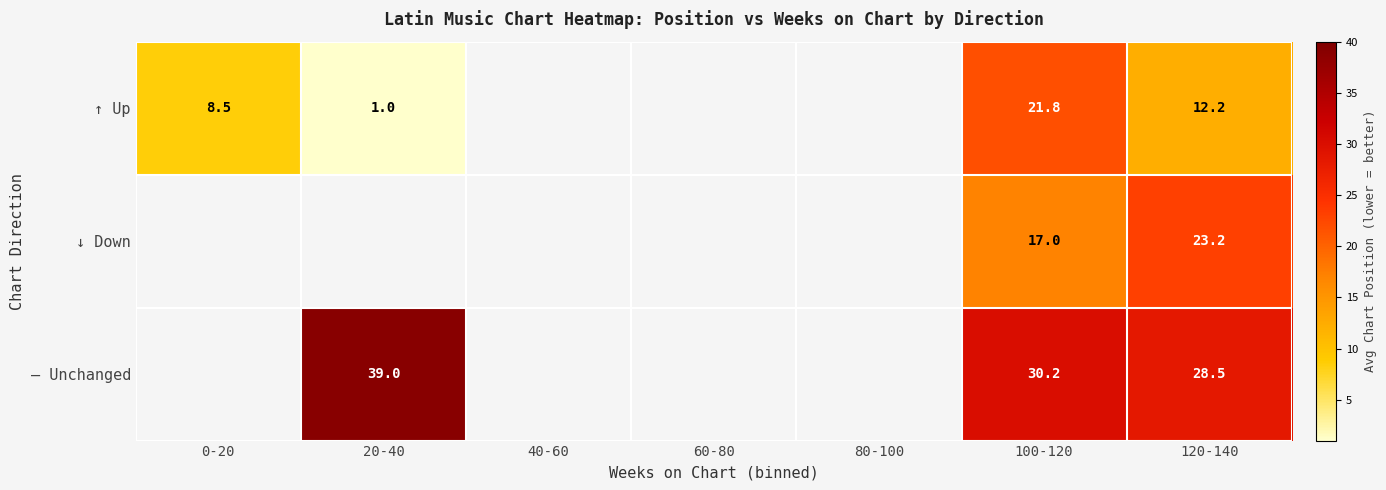

The value of ↑ Up at 0-20 is 12.5. True or false?

False